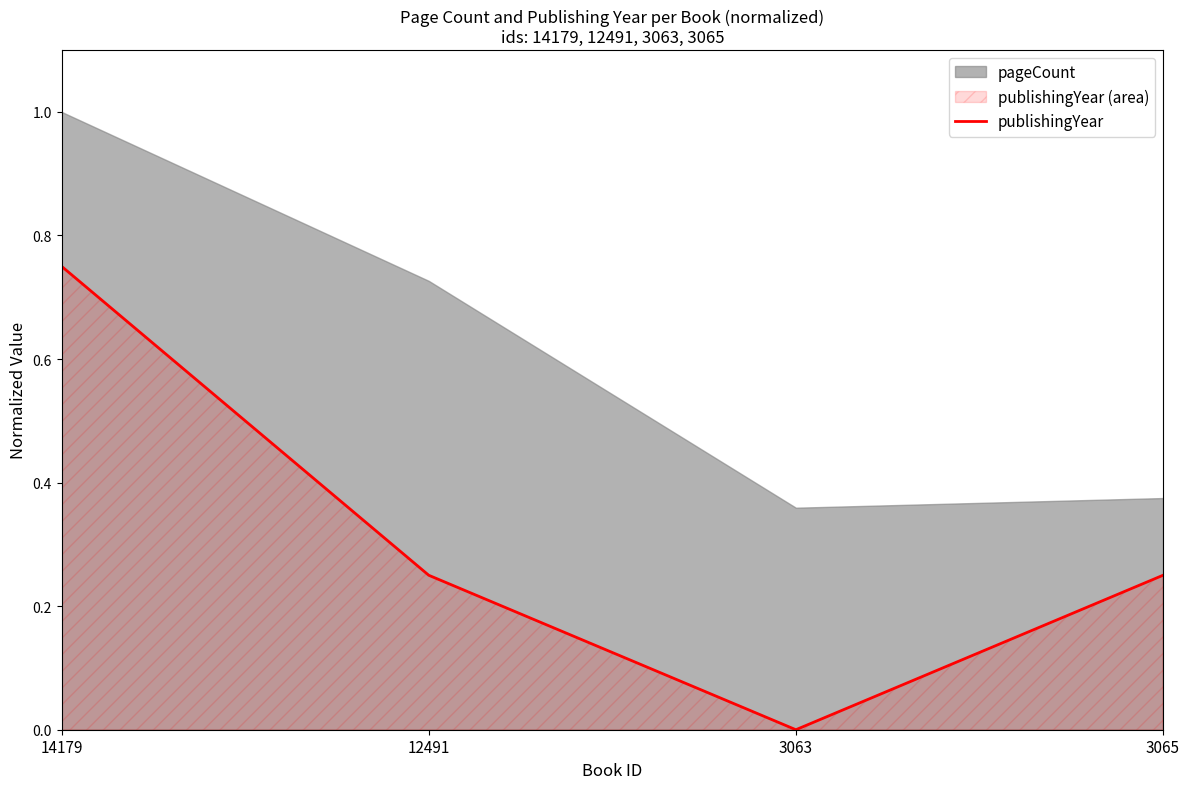

How many data points does each series have?

4